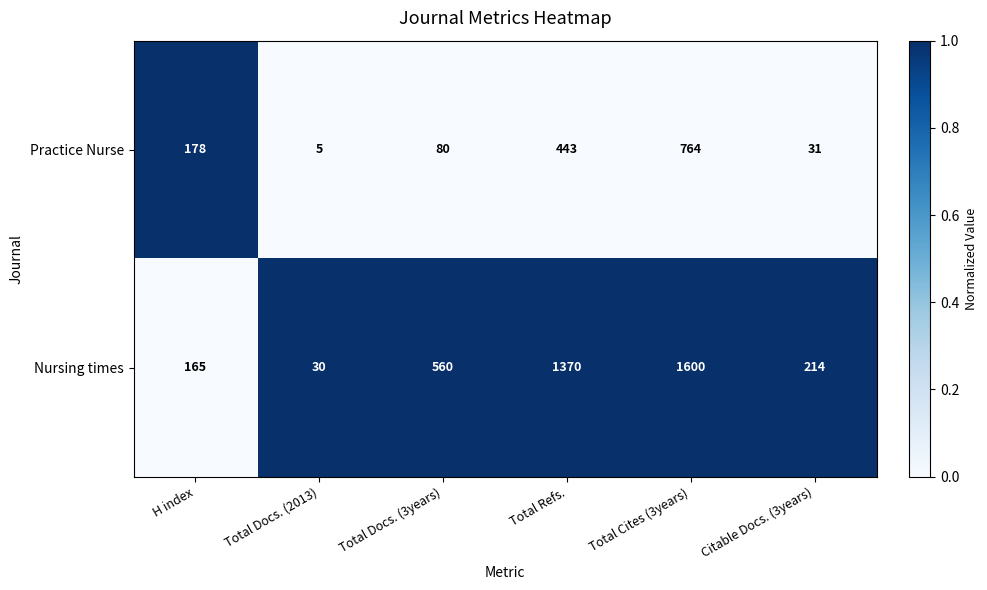

At H index, list the series in order from smallest to largest.

Nursing times, Practice Nurse